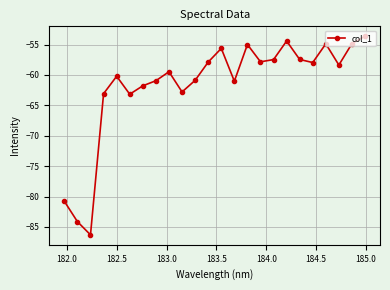

What is the greatest value displayed?

-53.6